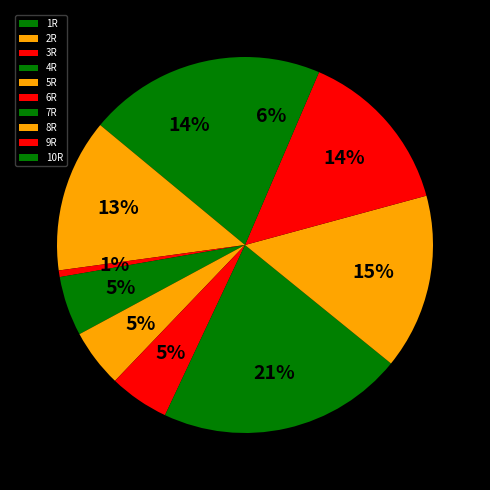

The 4R slice represents 1% of the pie. True or false?

False